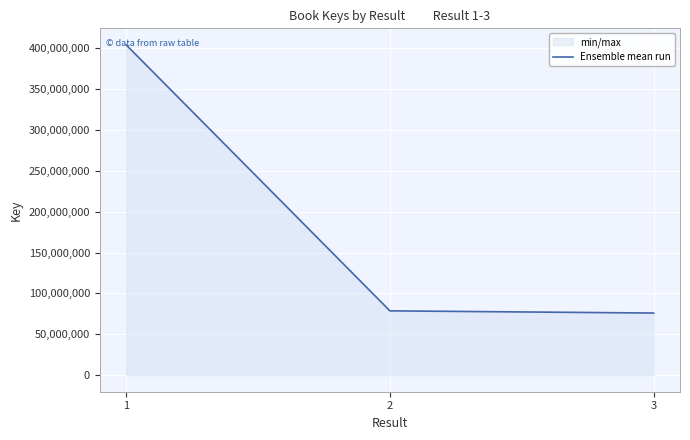

How many data points are less than 78723903?

1